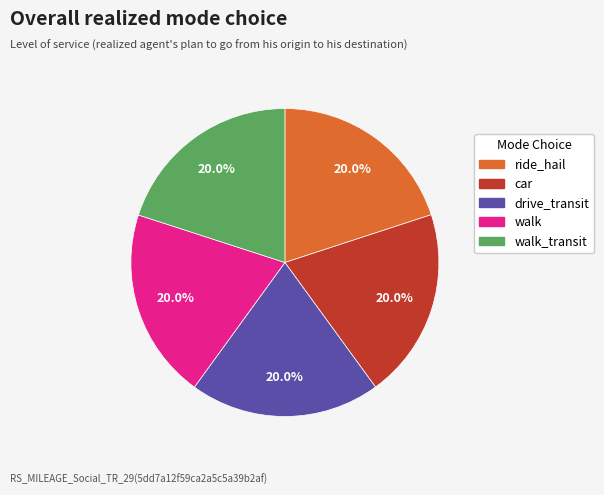

Does any single category account for the majority?

No